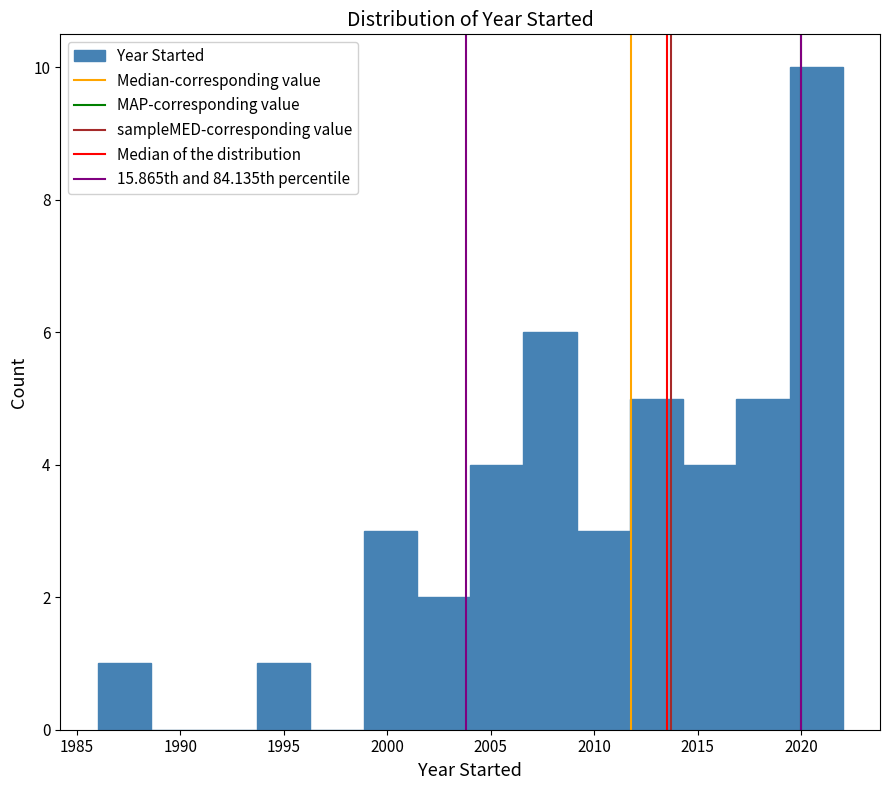

Which range on the x-axis has the tallest bar?

2019.5 to 2022.0